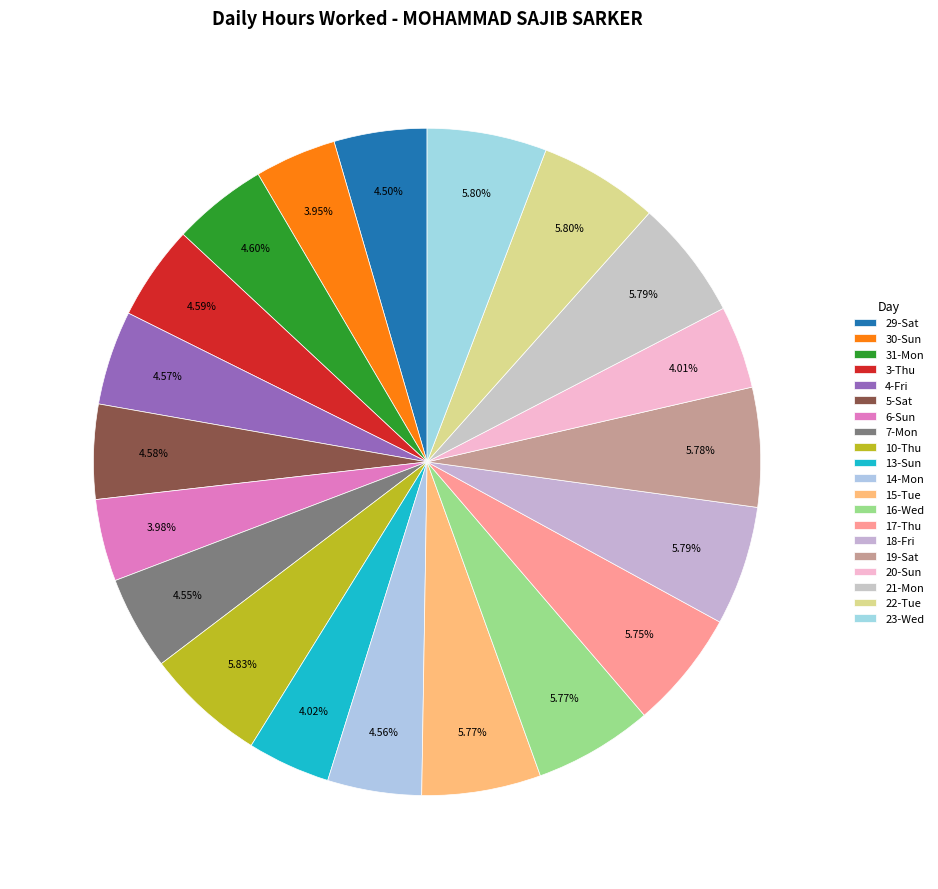

How many segments does this pie chart have?

20